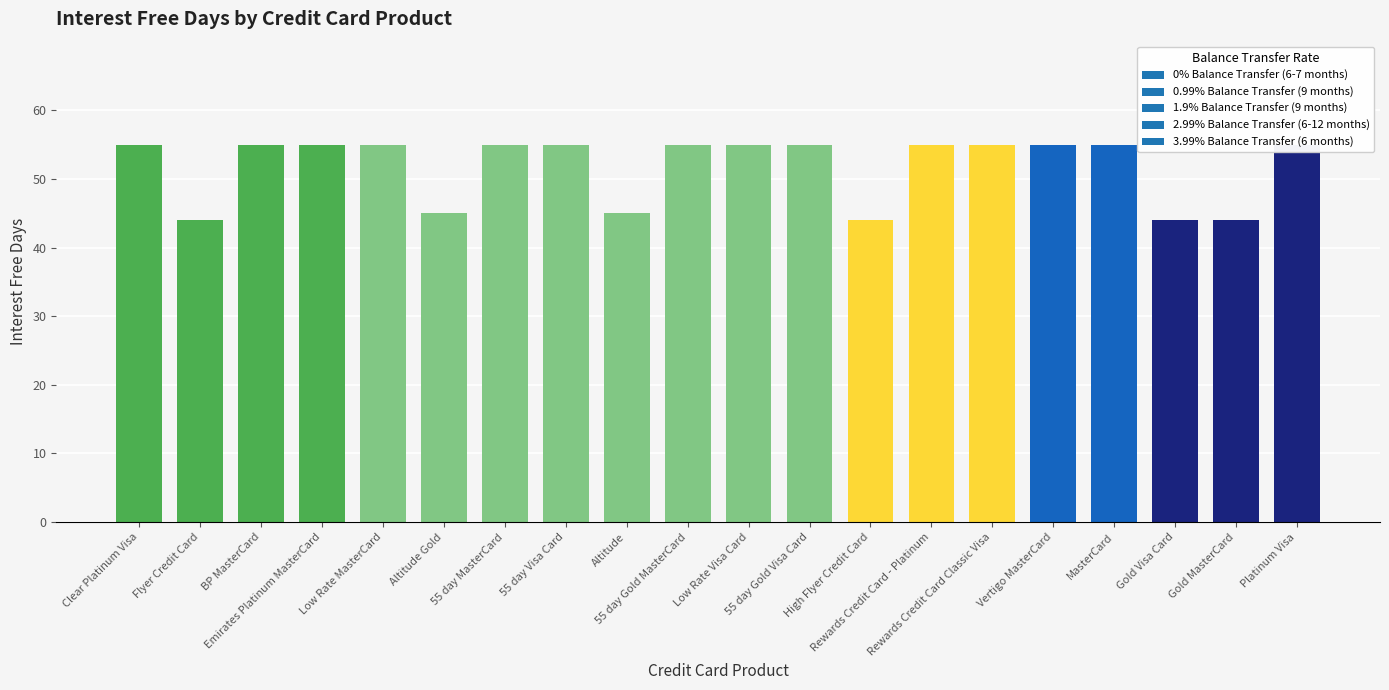

List the labels in order of value, largest first.

Clear Platinum Visa, BP MasterCard, Emirates Platinum MasterCard, Low Rate MasterCard, 55 day MasterCard, 55 day Visa Card, 55 day Gold MasterCard, Low Rate Visa Card, 55 day Gold Visa Card, Rewards Credit Card - Platinum, Rewards Credit Card Classic Visa, Vertigo MasterCard, MasterCard, Platinum Visa, Altitude Gold, Altitude, Flyer Credit Card, High Flyer Credit Card, Gold Visa Card, Gold MasterCard